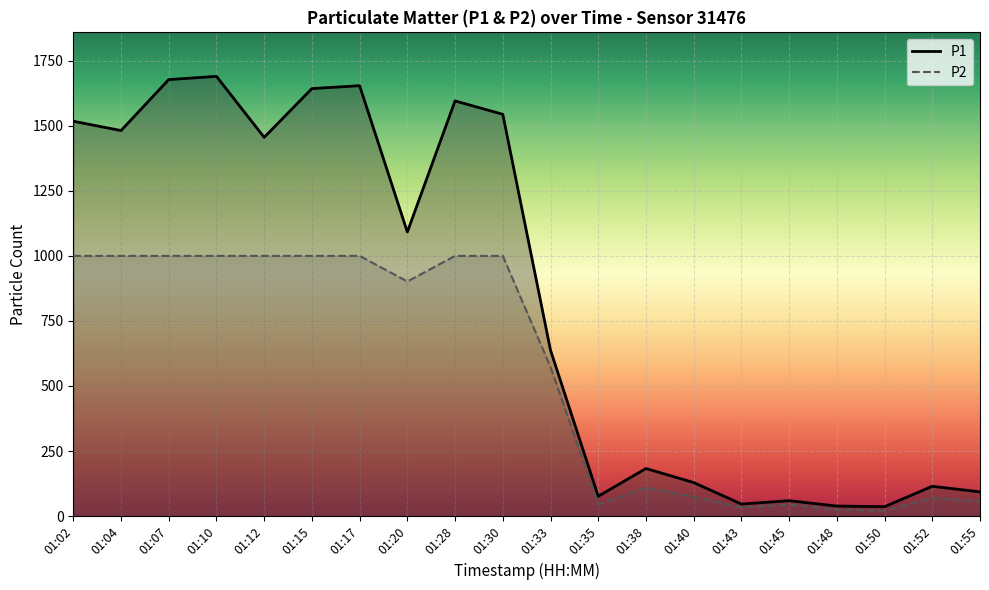

Read the P1 value at 01:07.

1677.4